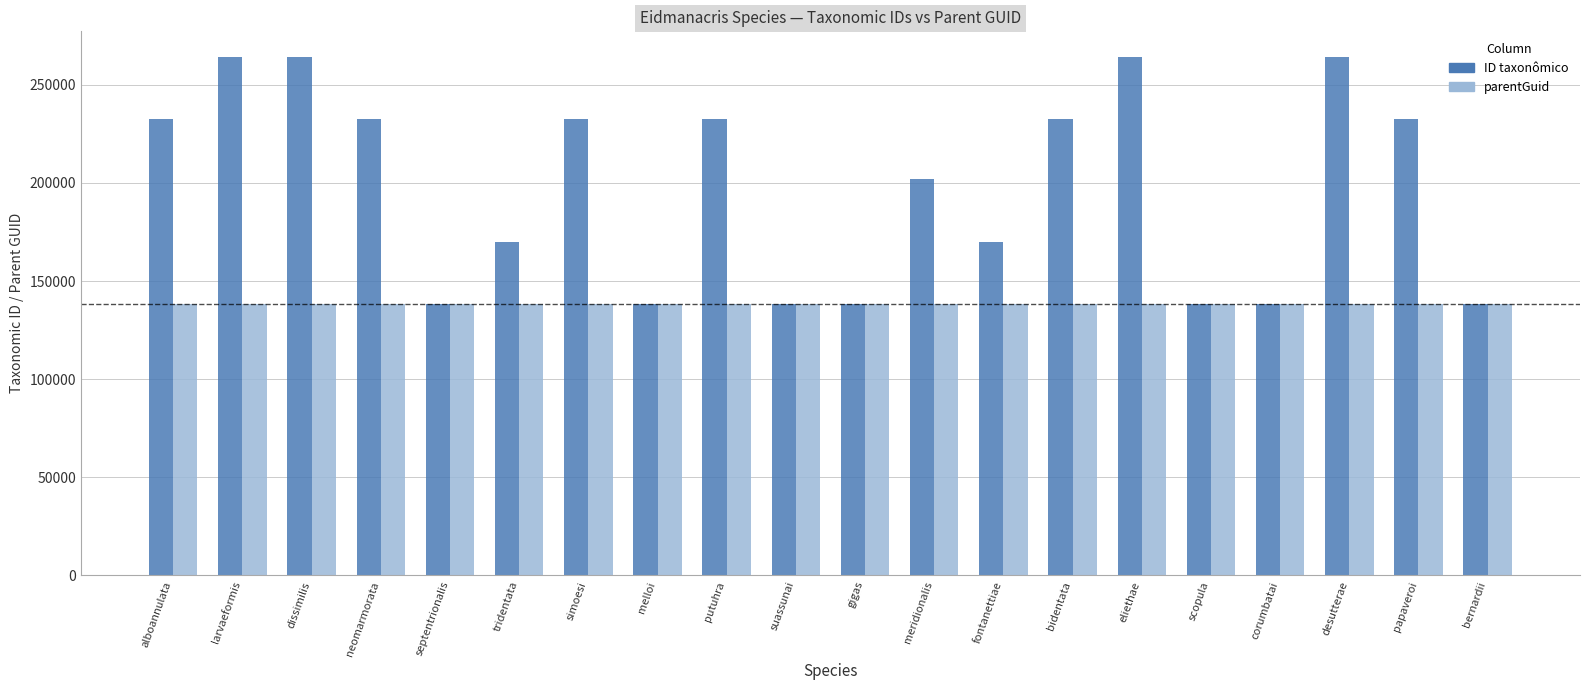

Where is ID taxonômico nearest to the value 201133?

meridionalis